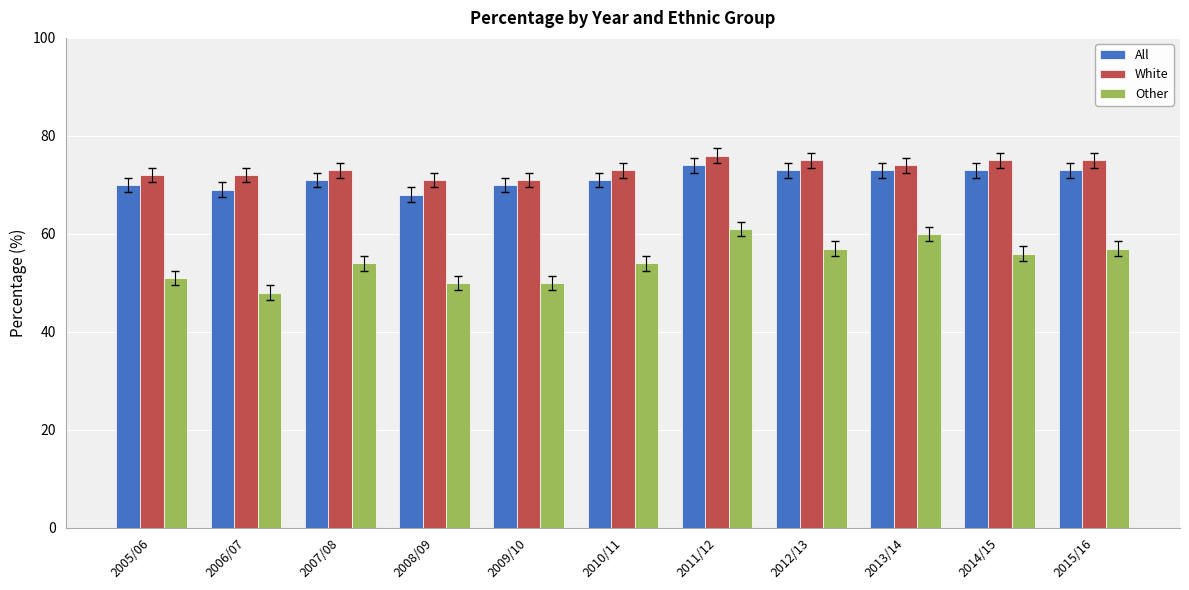

What is the difference between the maximum and minimum values in the All series?

6